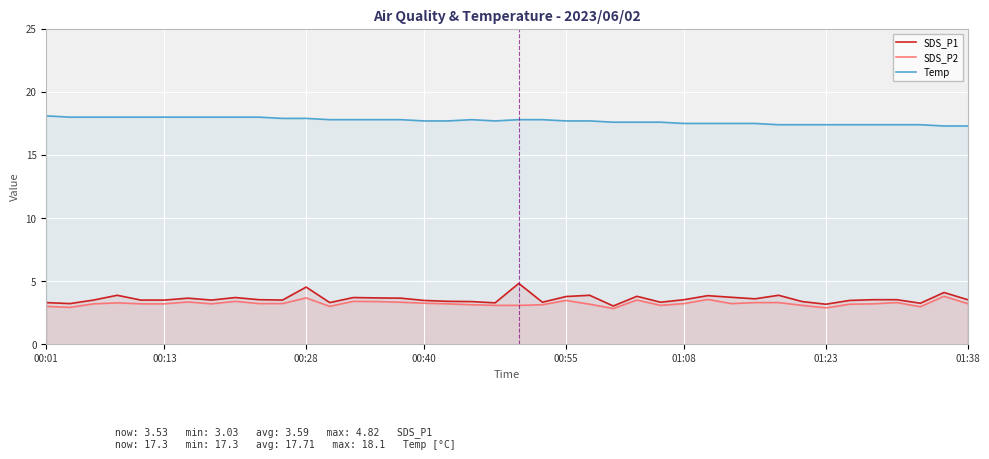

What is the value of the Temp point at the 40th from the left?

17.3